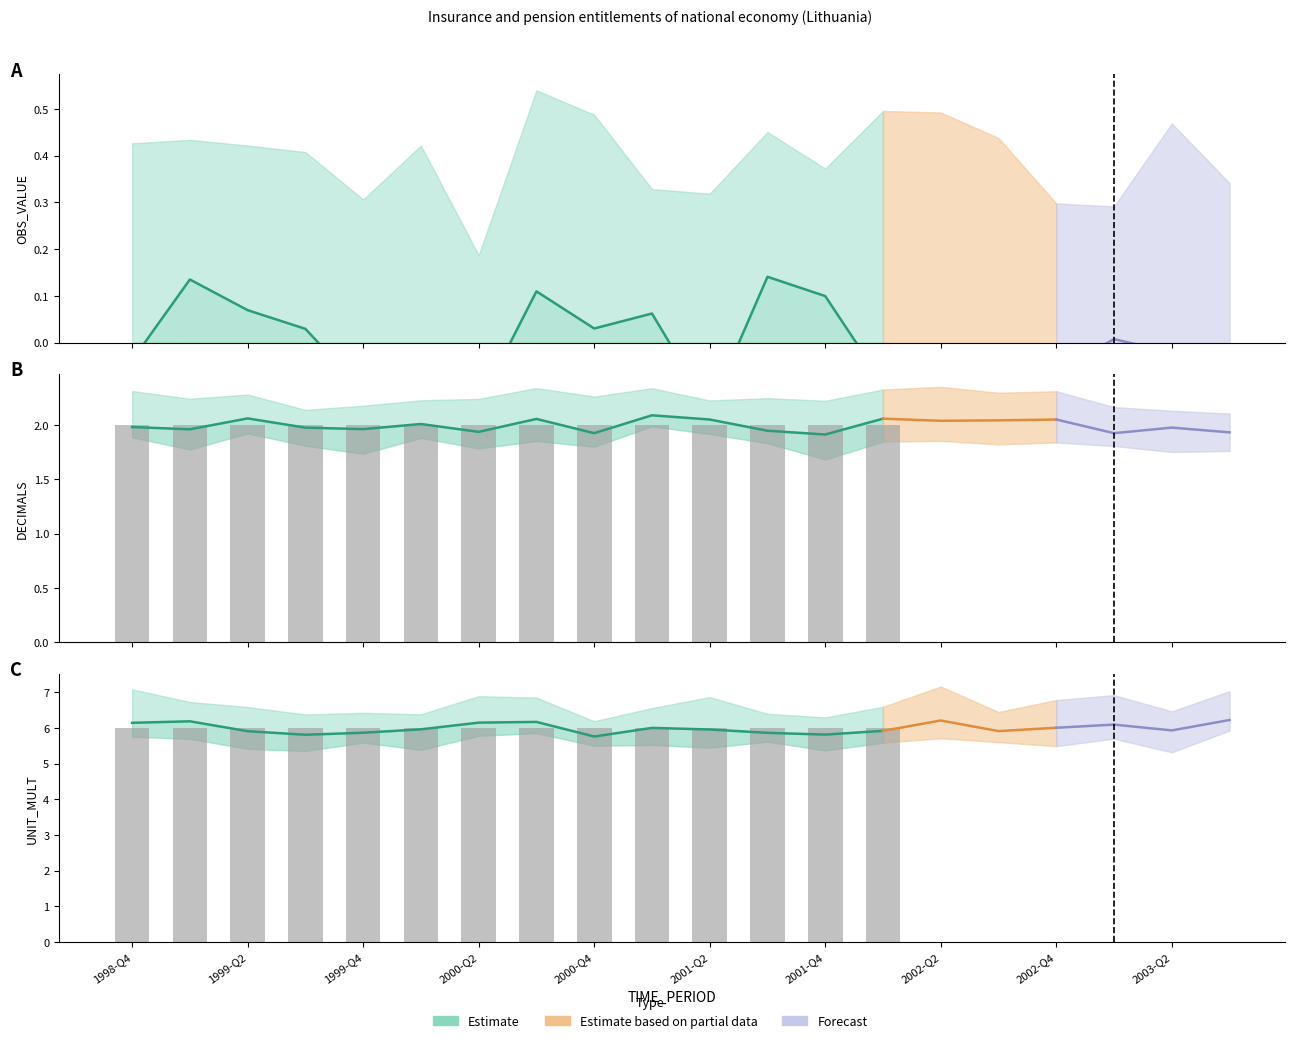

True or false: UNIT_MULT has a value of 6 at 2000-Q1.

True